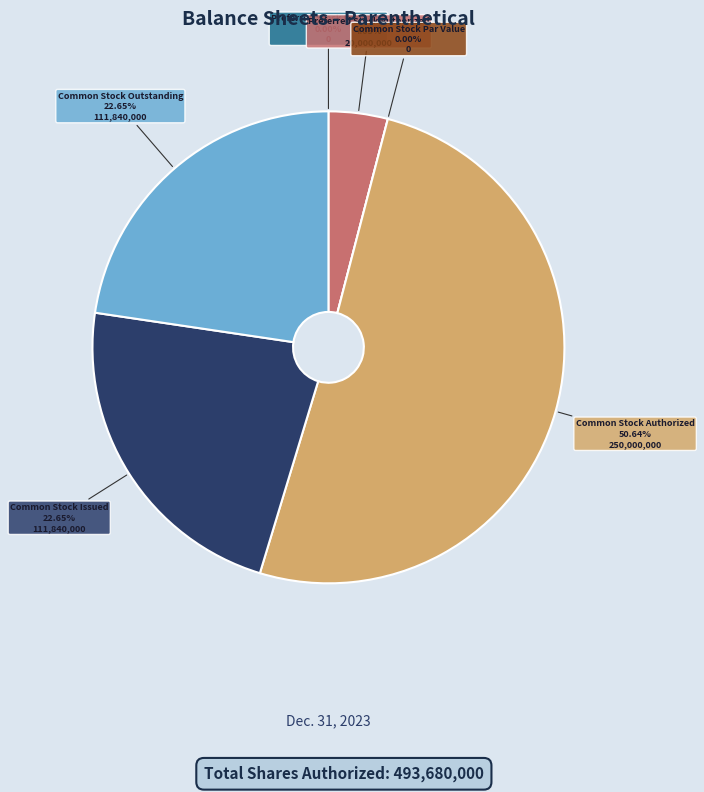

Which slice represents more than half of the pie?

Common Stock Authorized